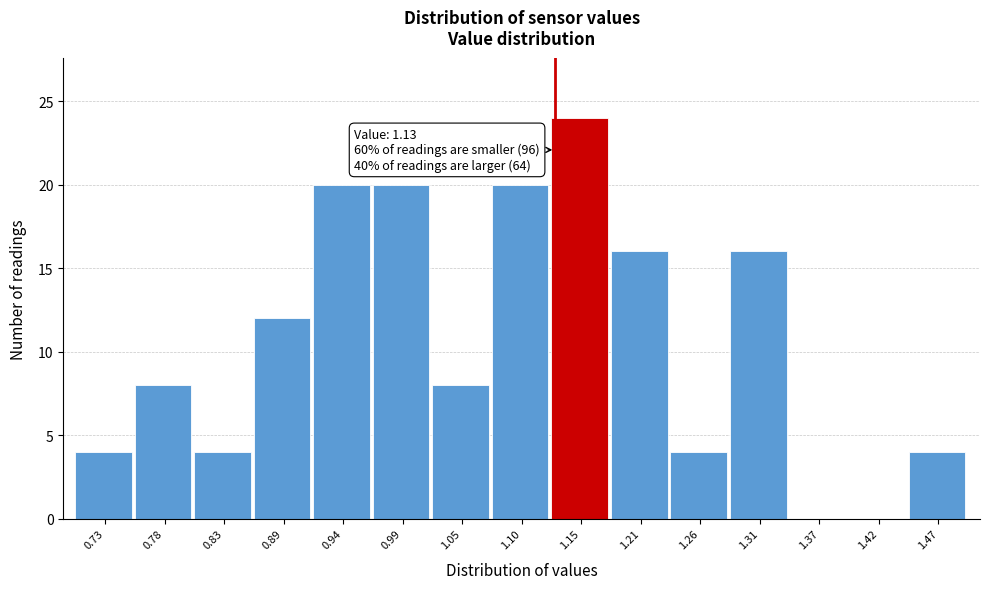

Which range on the x-axis has the tallest bar?

1.13 to 1.18